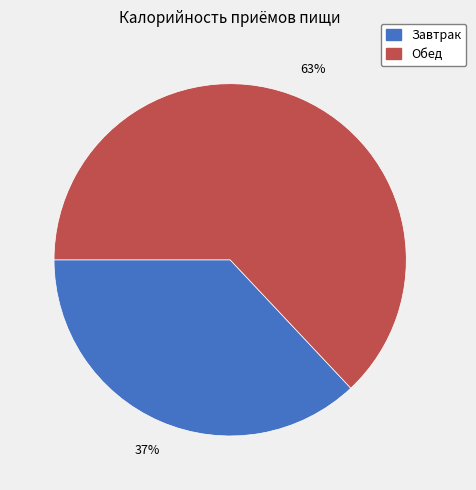

Which category has the biggest portion of the pie?

Обед